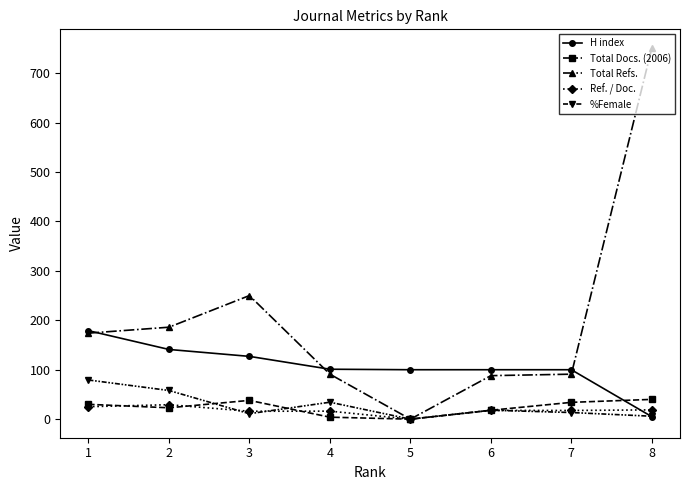

Does the chart display data point markers on the line(s)?

Yes